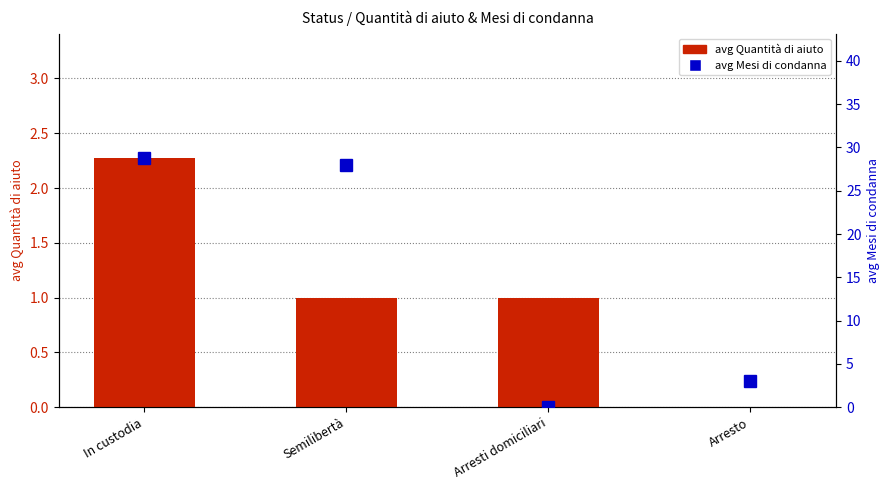

List the series in order of their overall mean, highest first.

avg Mesi di condanna, avg Quantità di aiuto